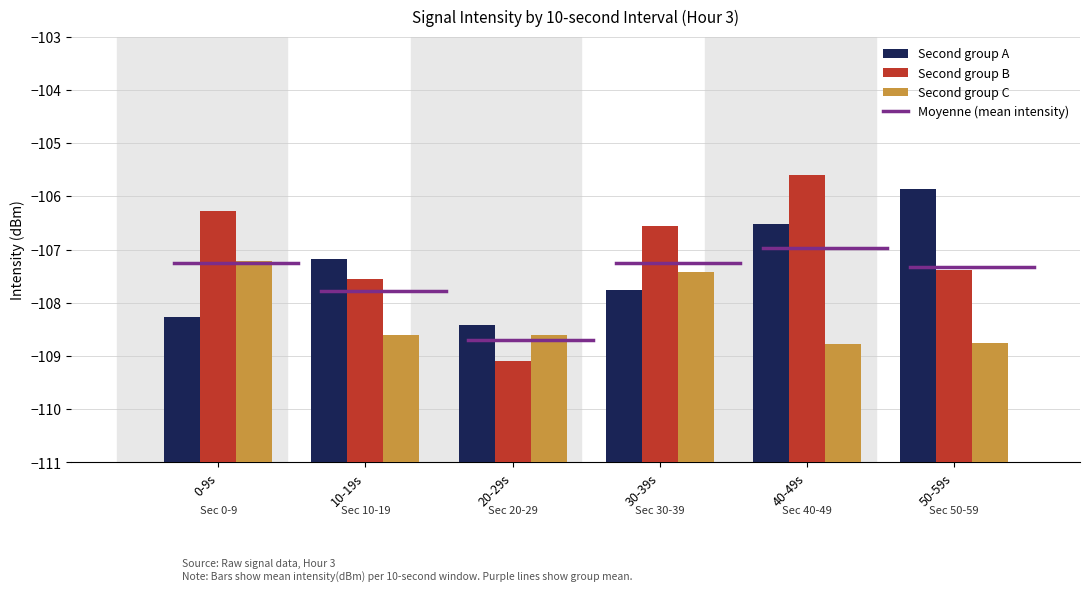

Which series changed the most between 10-19s and 40-49s?

Second group B